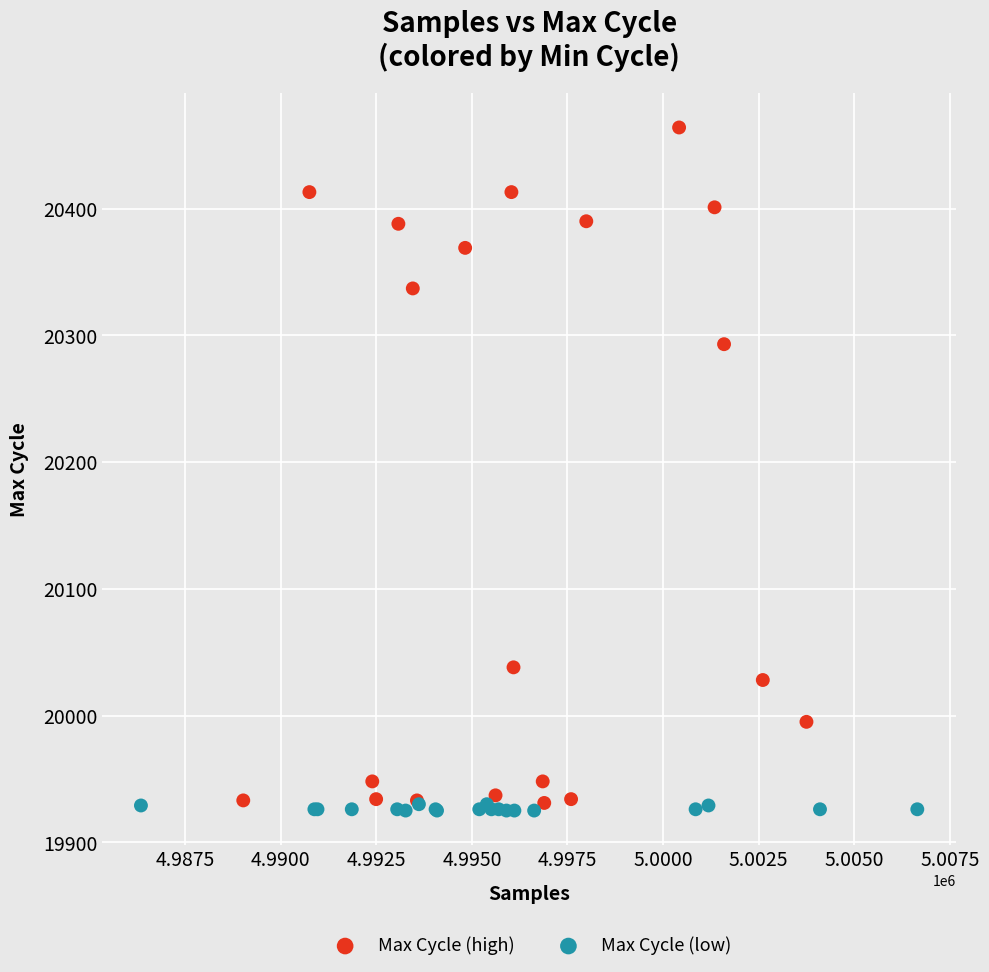

Which series contains the lowest Y value?

Max Cycle (low)